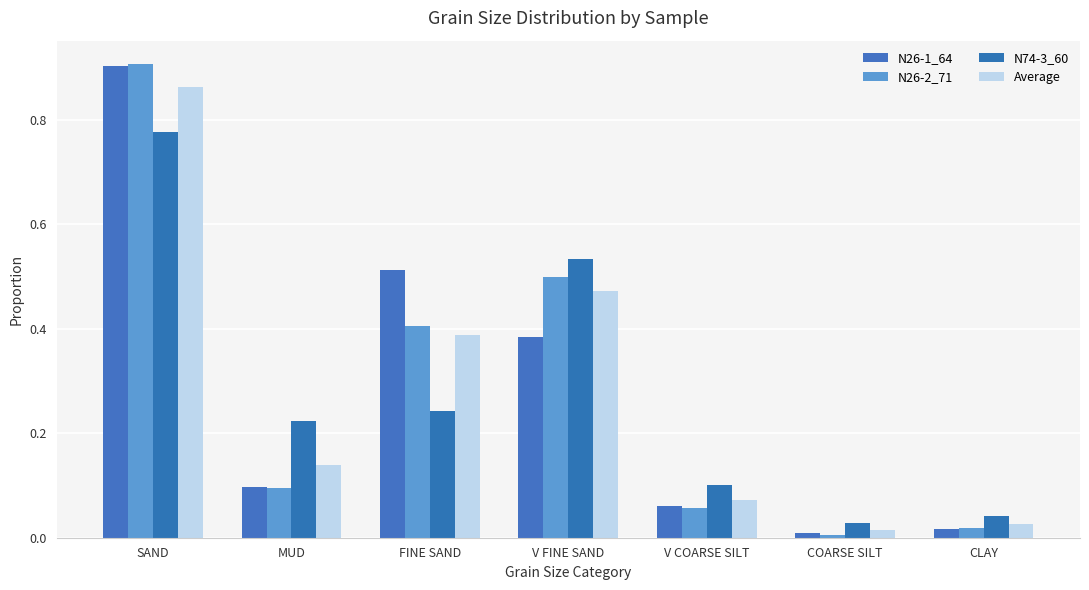

How many bars are there in total?

28